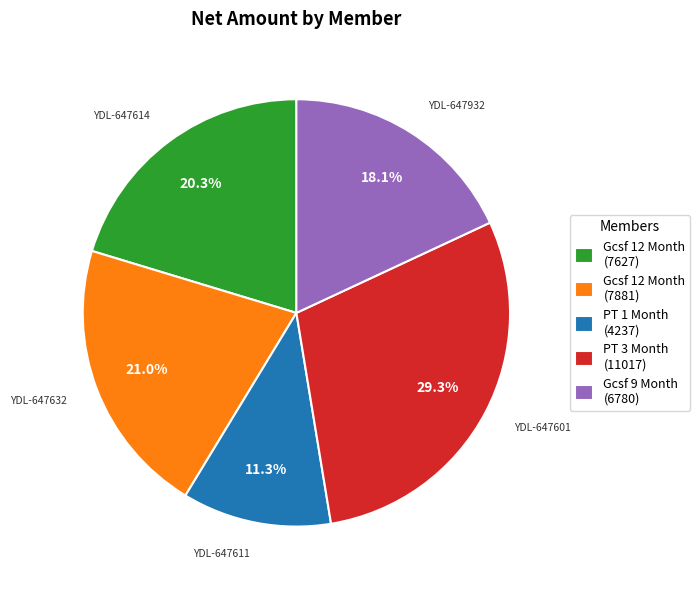

Is there a majority slice in this chart?

No